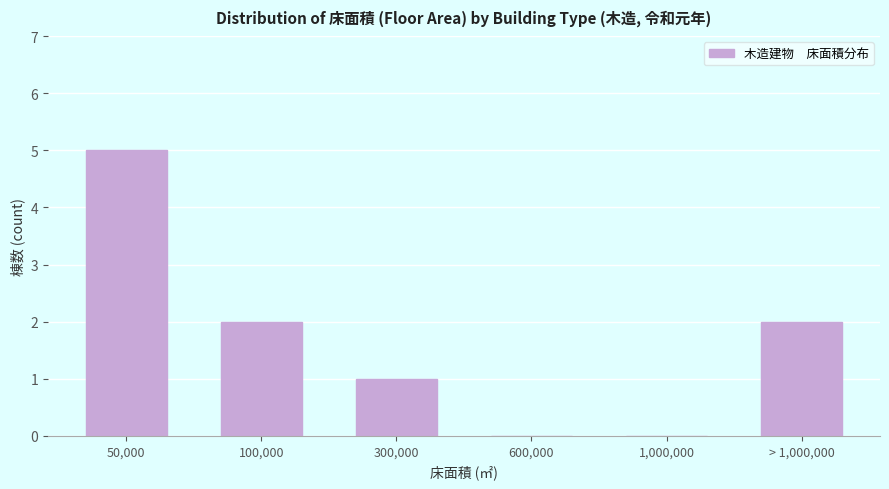

Reading left to right, list all the values displayed in this chart.

50,000=5	100,000=2	300,000=1	600,000=0	1,000,000=0	> 1,000,000=2